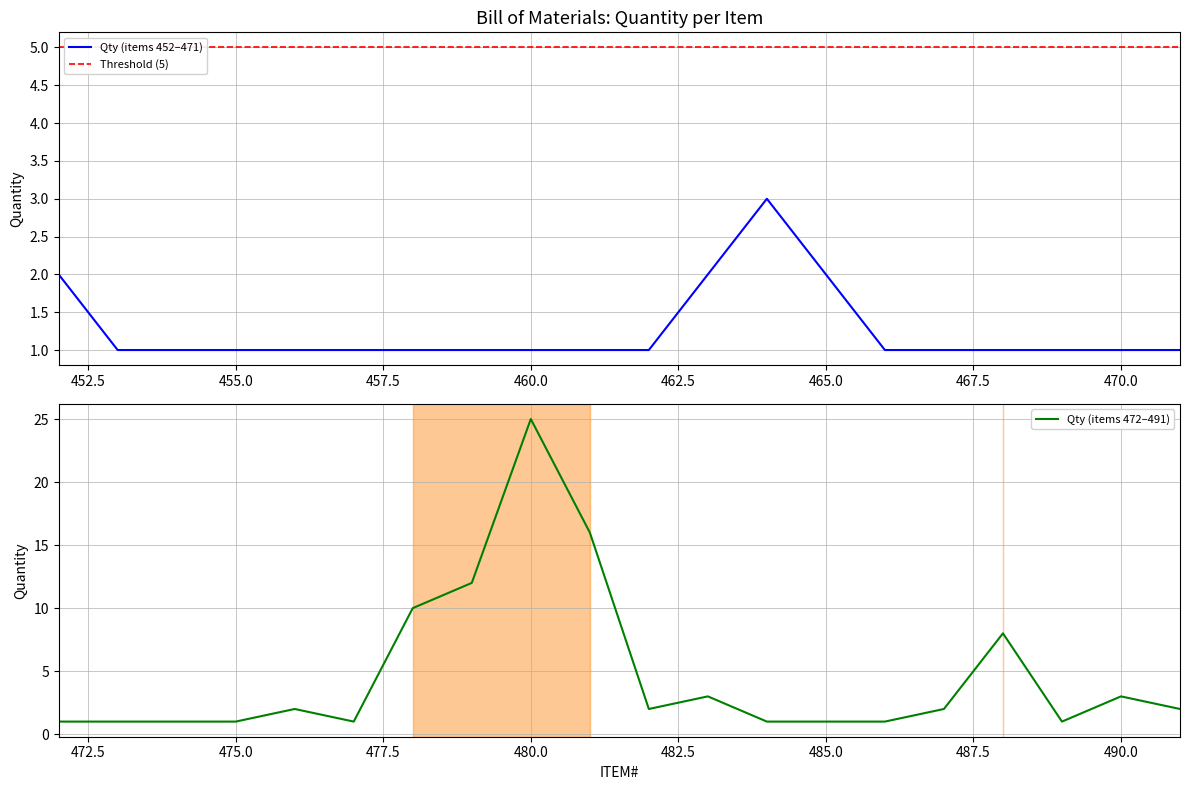

Rank the categories by value from lowest to highest.

453, 454, 455, 456, 457, 458, 459, 460, 461, 462, 466, 467, 468, 469, 470, 471, 472, 473, 474, 475, 477, 484, 485, 486, 489, 452, 463, 465, 476, 482, 487, 491, 464, 483, 490, 488, 478, 479, 481, 480